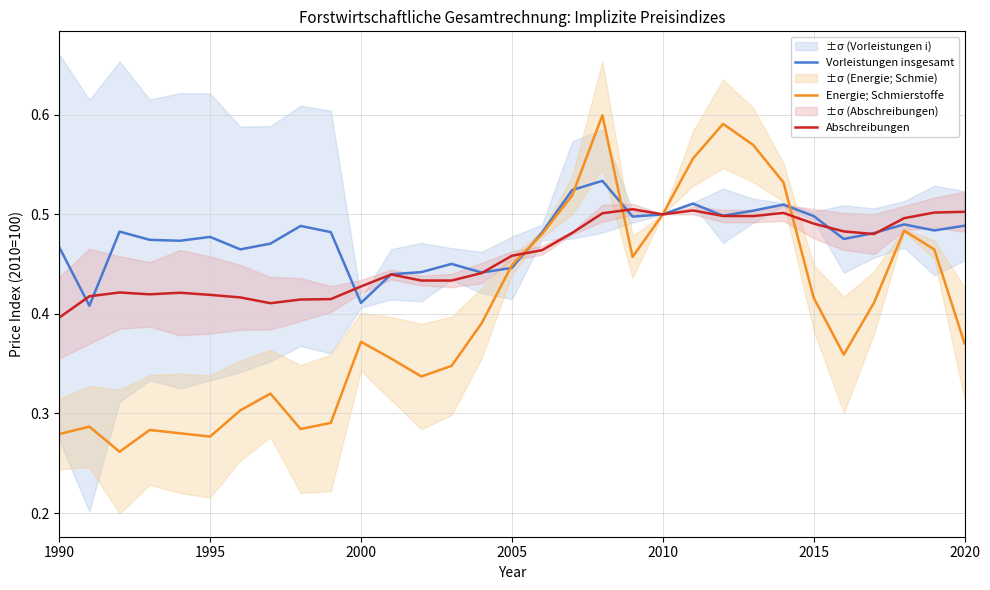

Does the chart display data point markers on the line(s)?

No